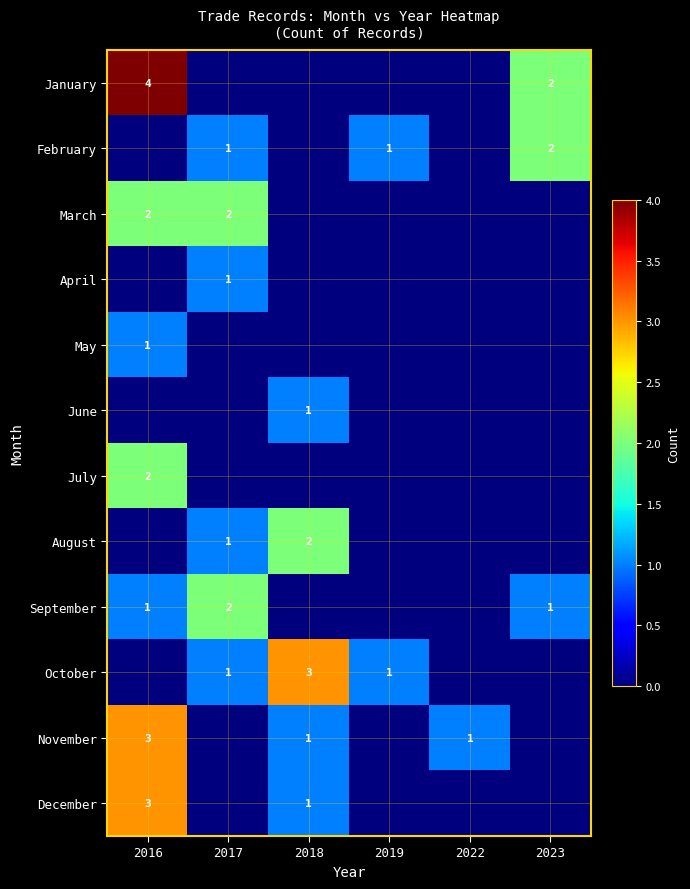

The value of May at 2016 is 1. True or false?

True